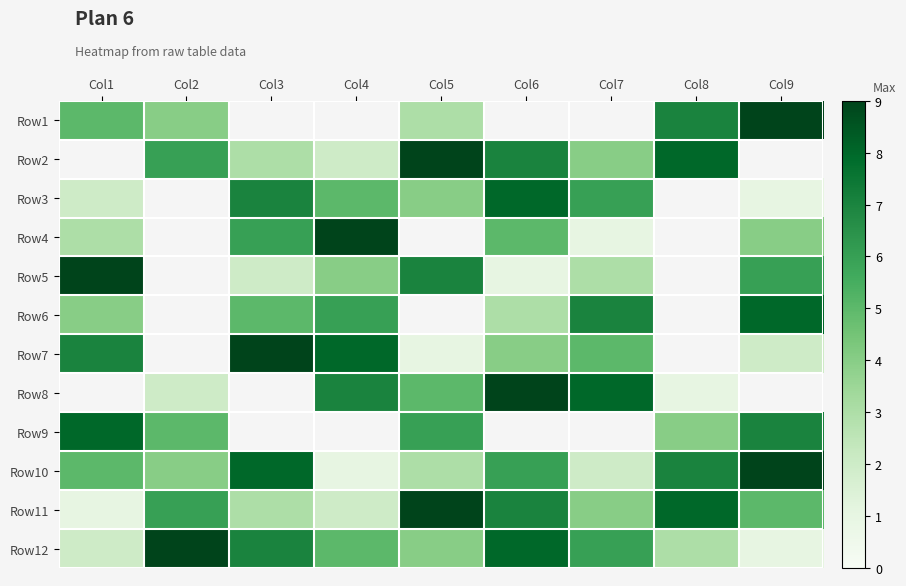

Is the value of Row5 at Col4 greater than the value of Row11 at Col4?

Yes